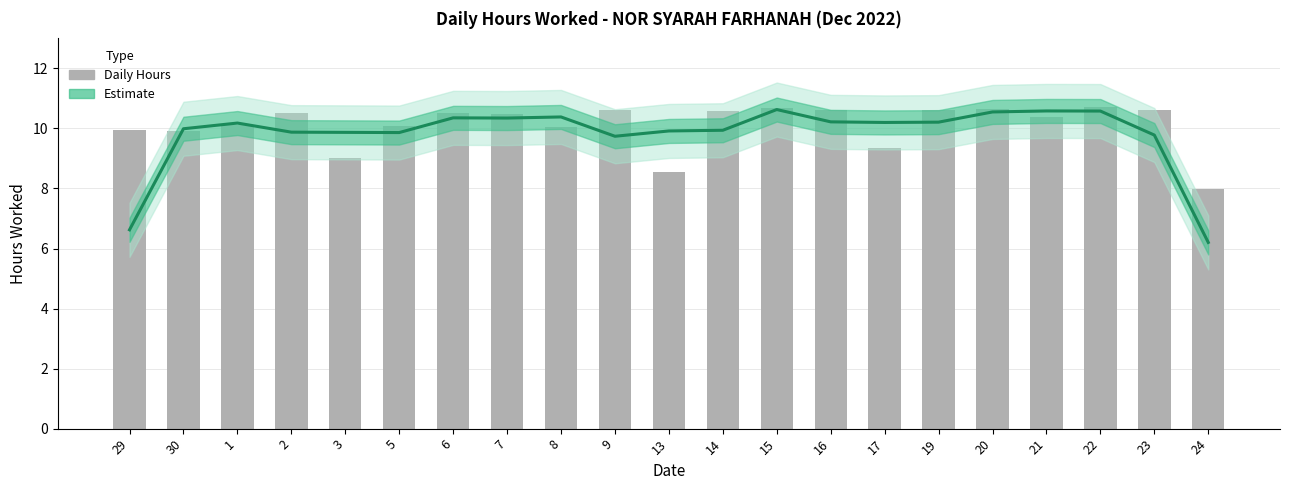

The chart shows a value of 6.8 at 22. True or false?

False